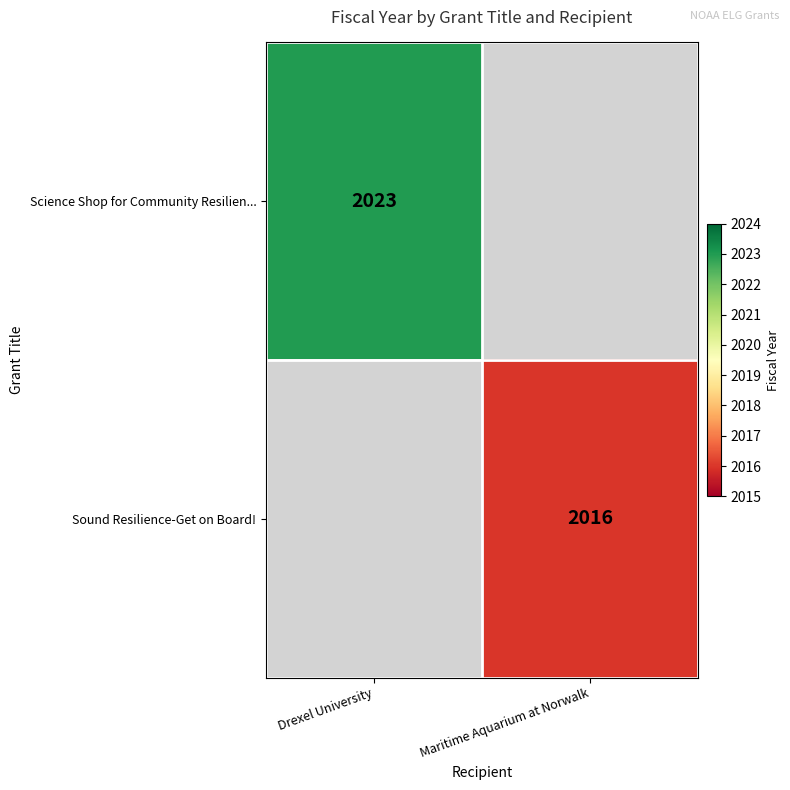

What is the minimum value shown in the chart?

2016.0